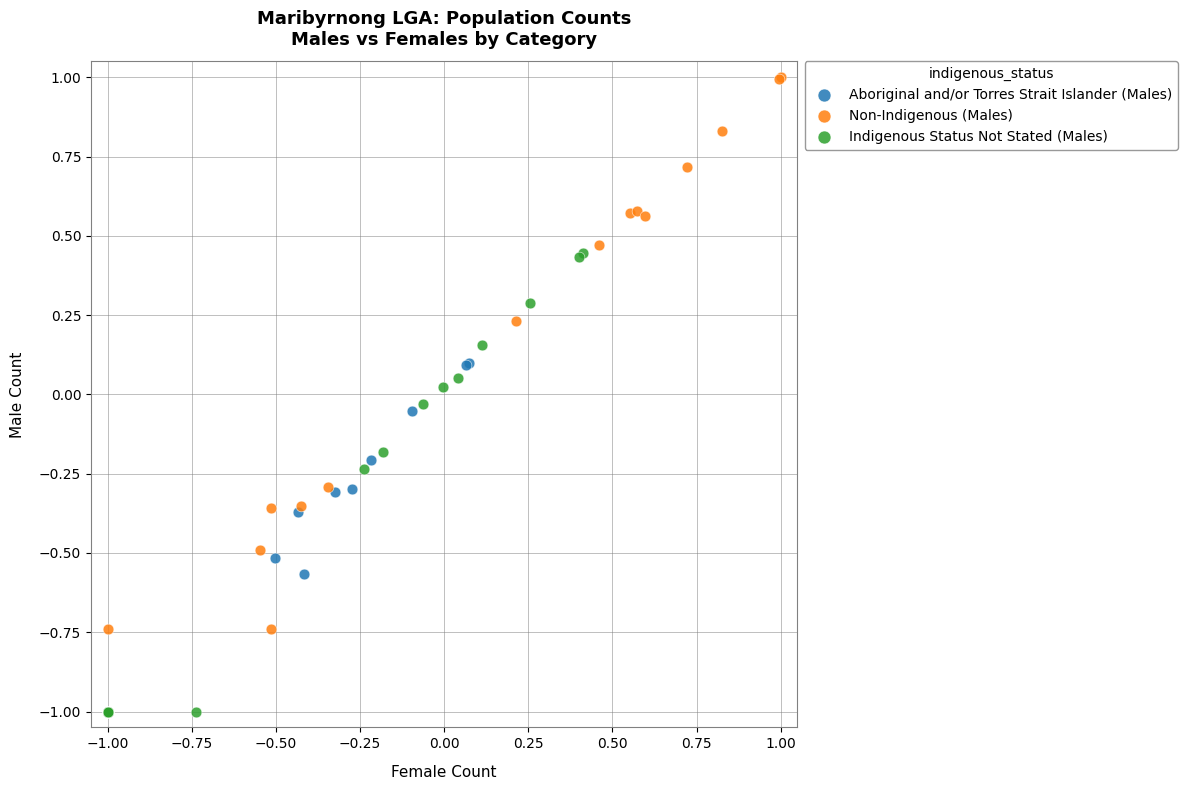

Which series contains the highest Y value?

Non-Indigenous (Males)